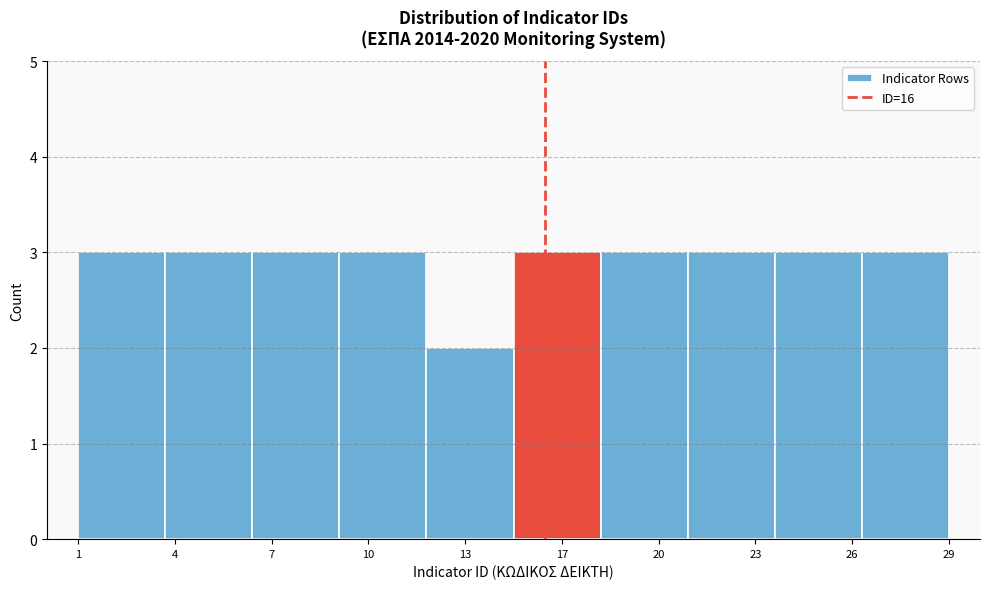

Reading left to right, transcribe all the data shown in this chart.

1=3	4=3	7=3	10=3	13=2	17=3	20=3	23=3	26=3	29=3